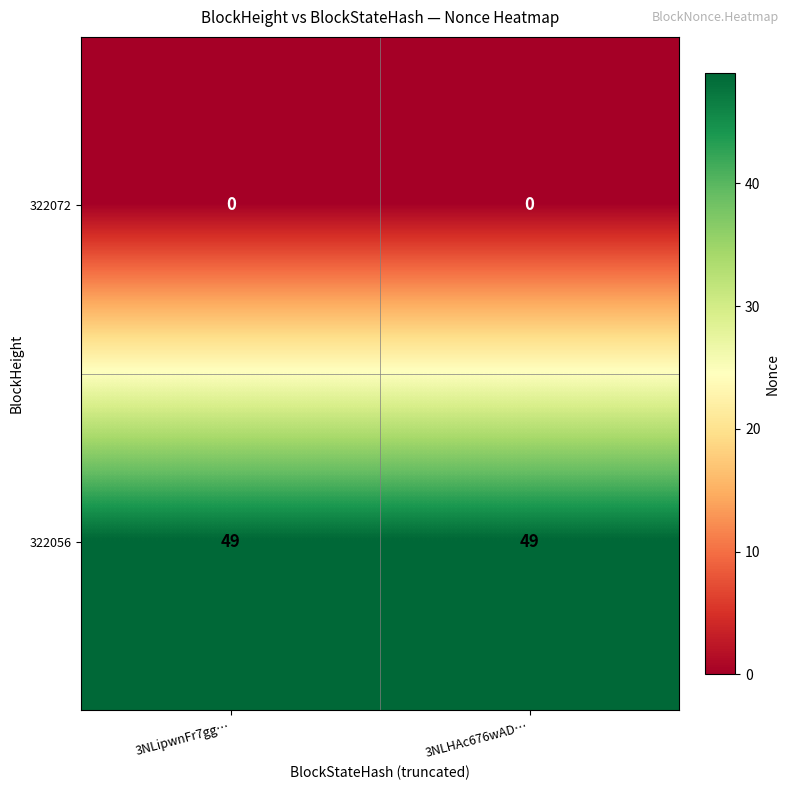

What is the difference between the highest and lowest values at 3NLipwnFr7gg…?

49